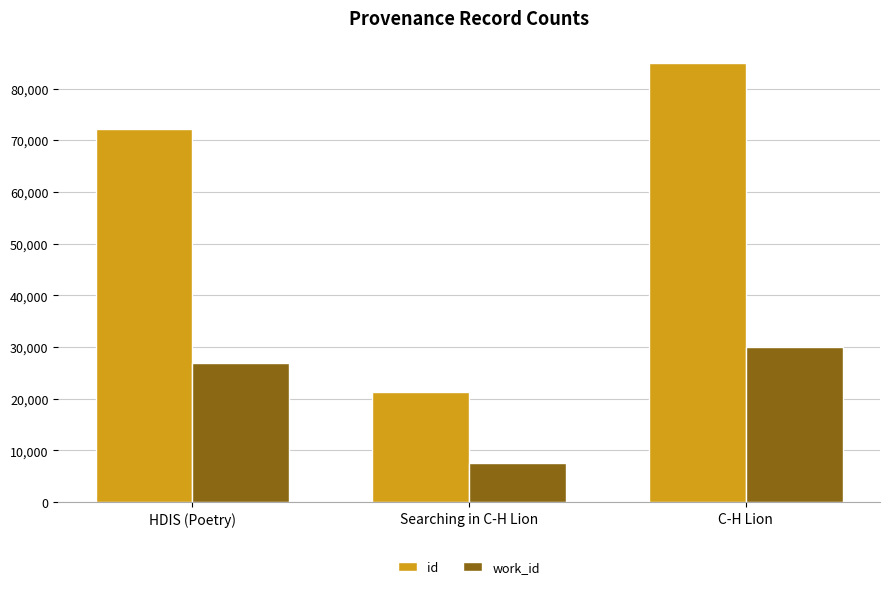

What is the difference between the maximum and minimum values in the id series?

63750